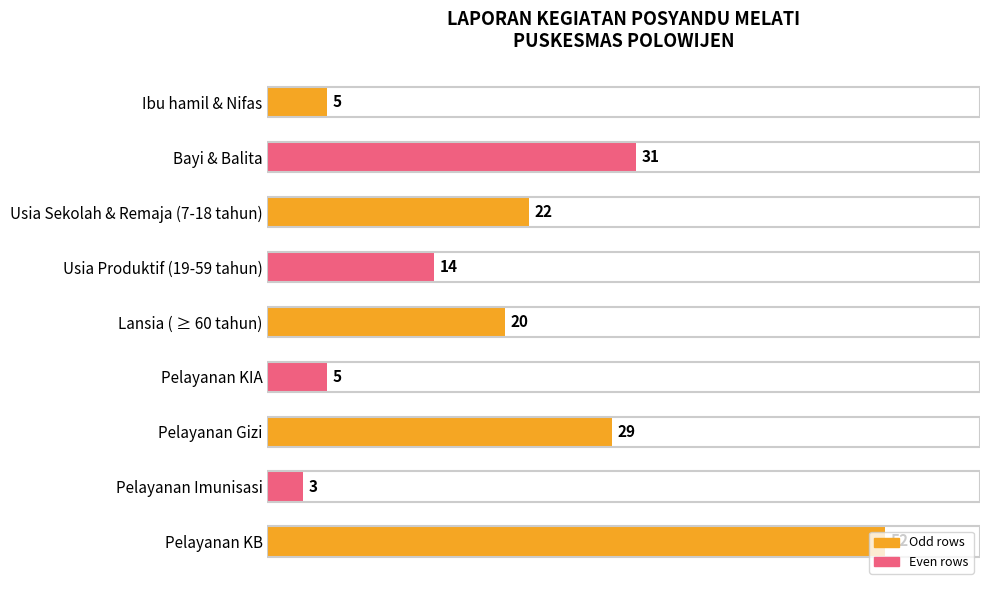

Does the chart contain stacked bars?

No